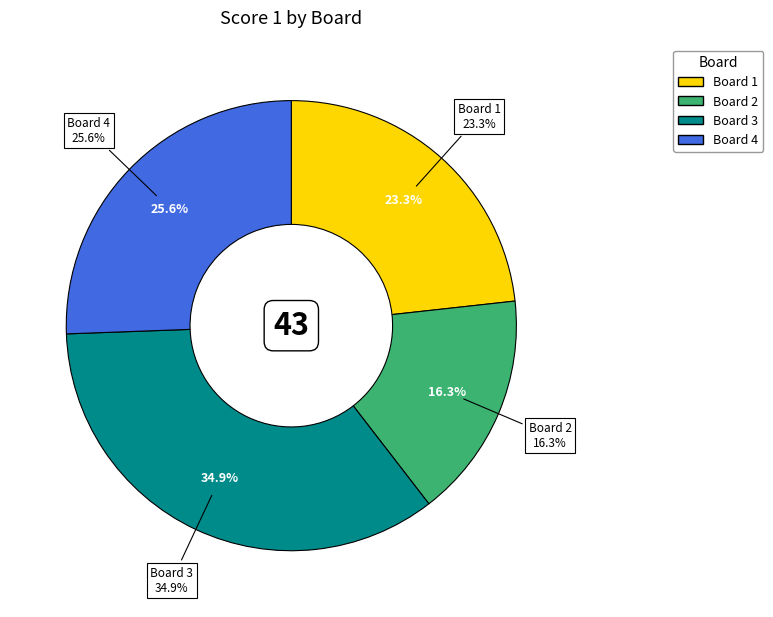

Do Board 4 and Board 2 together represent more than half of the pie?

No